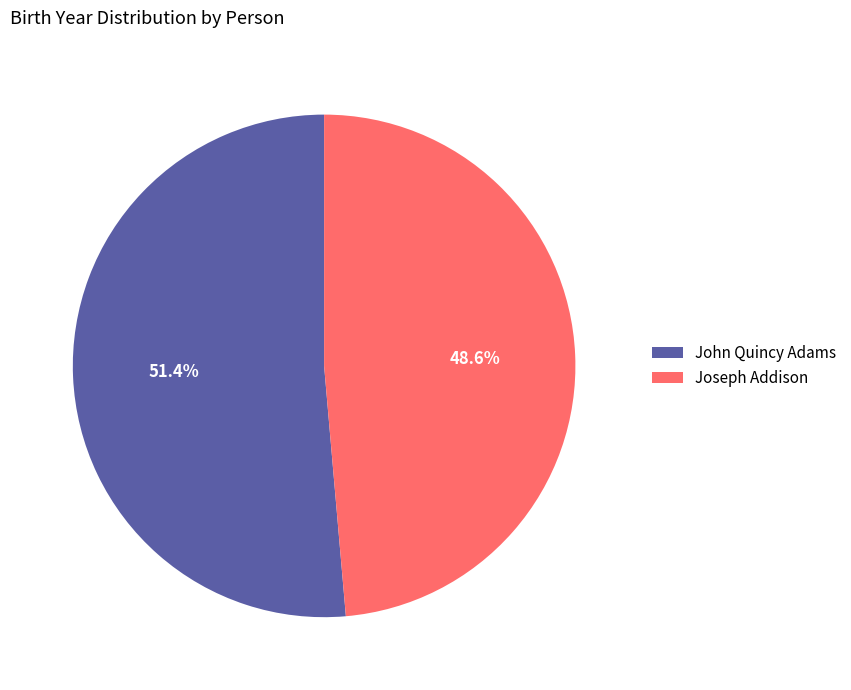

What is the total percentage of Joseph Addison and John Quincy Adams?

100.0%